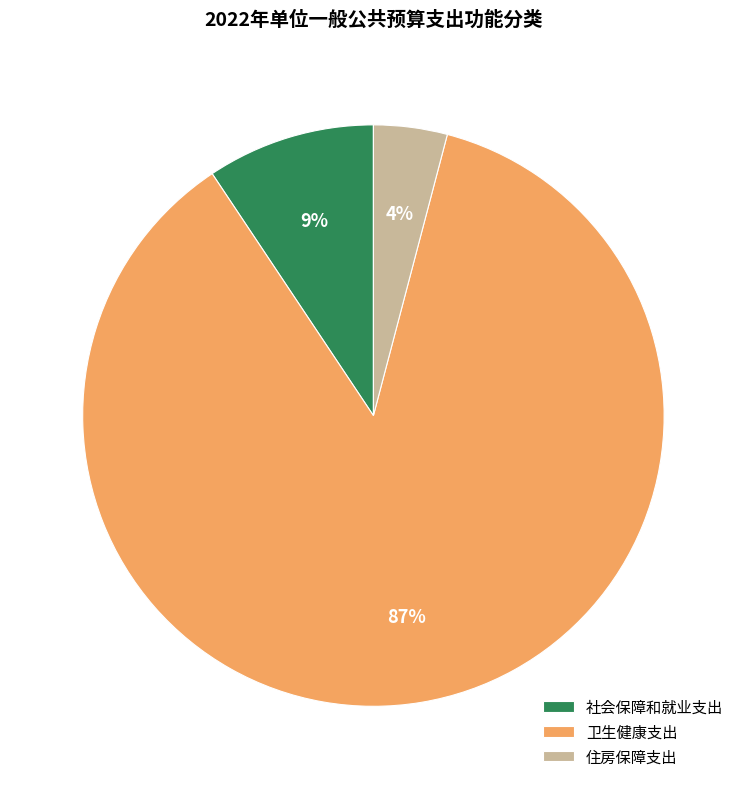

To the nearest percent, what is the combined percentage of 社会保障和就业支出 and 住房保障支出?

13%